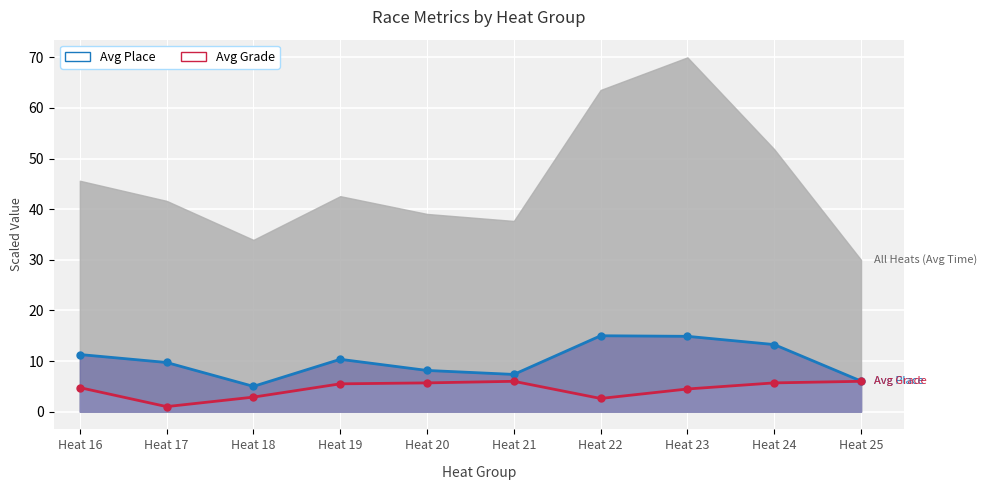

How many data points in Avg Place are above 10?

5